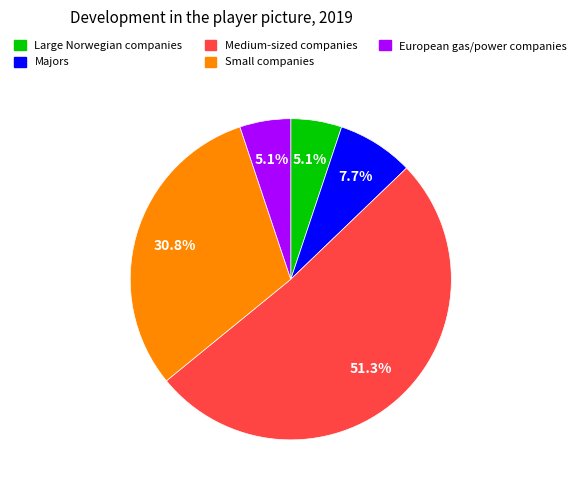

To the nearest percent, what is the difference between the largest and smallest slice percentages?

46%